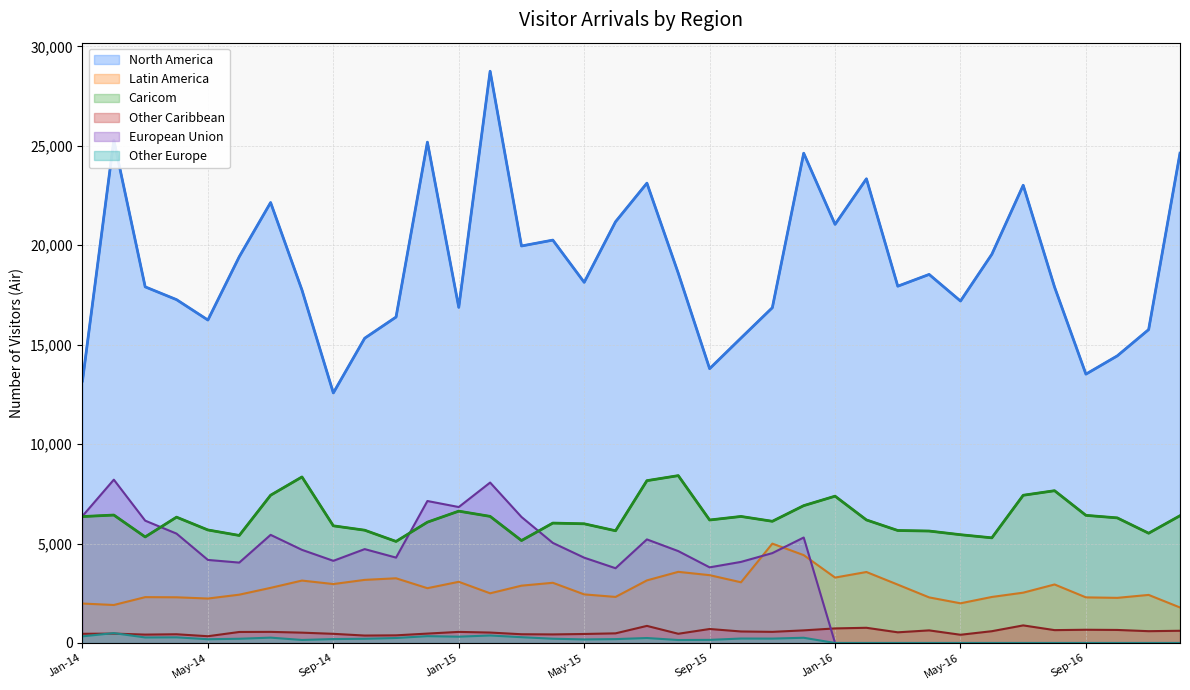

Which series has the largest total across all categories?

North America